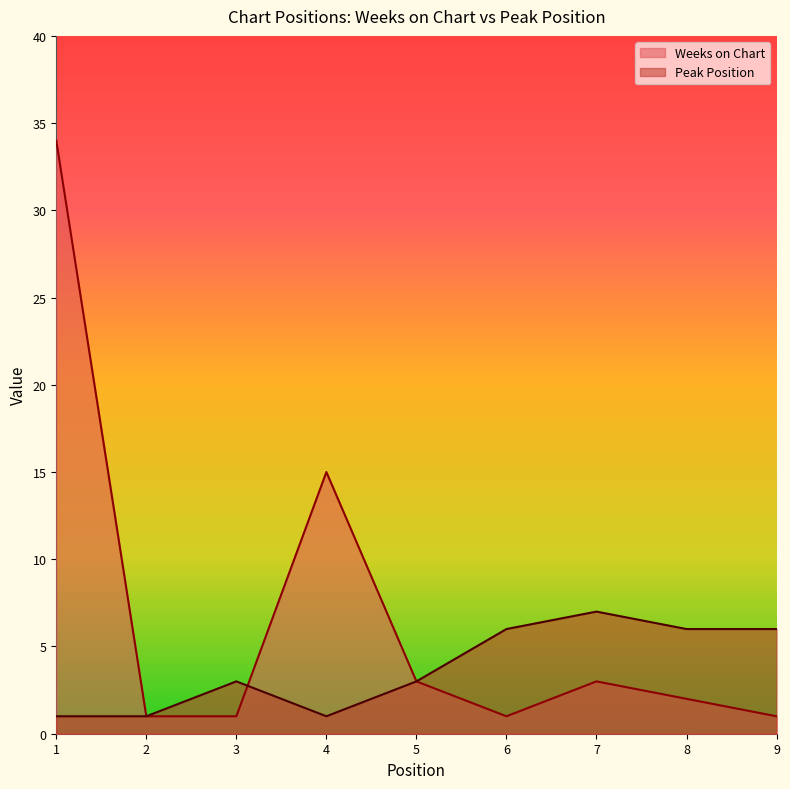

Which series has the widest spread of values?

Weeks on Chart